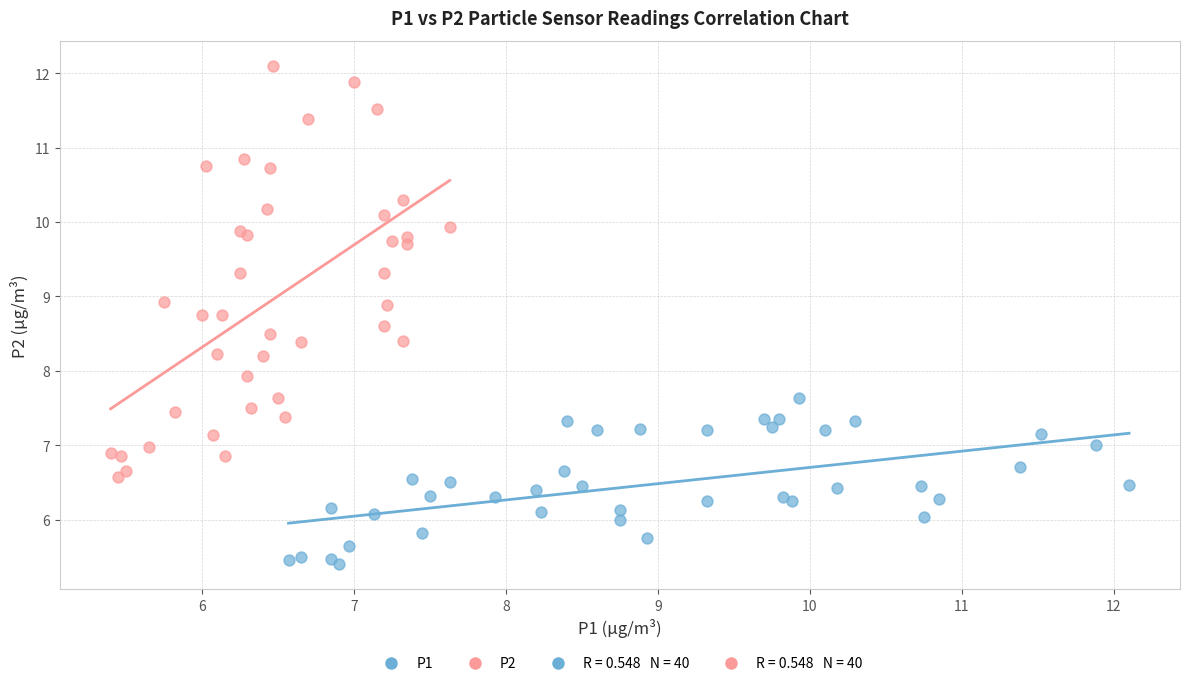

Which series has the largest Y range (max minus min)?

P2